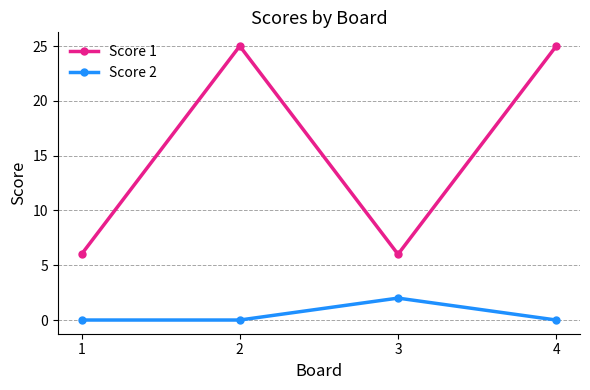

What is the average value of the Score 1 series?

16